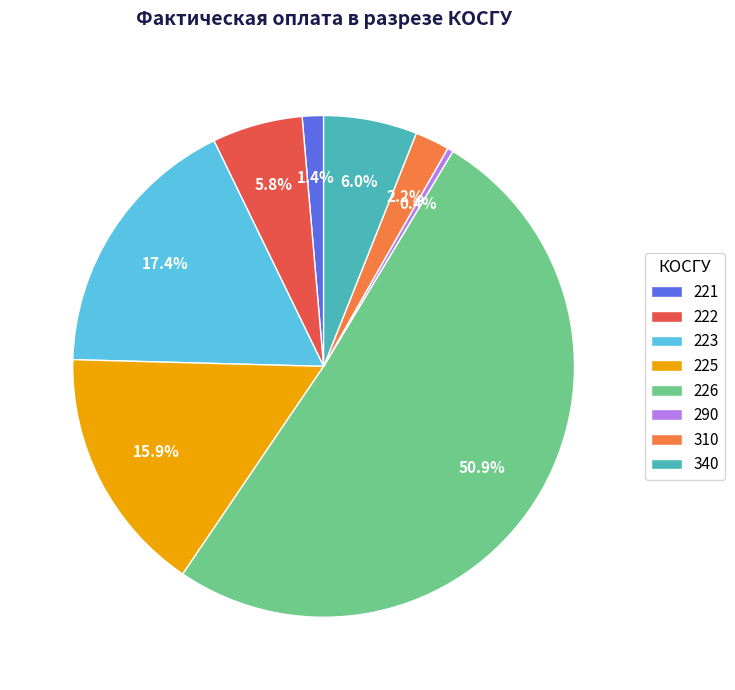

Which category accounts for the majority?

226